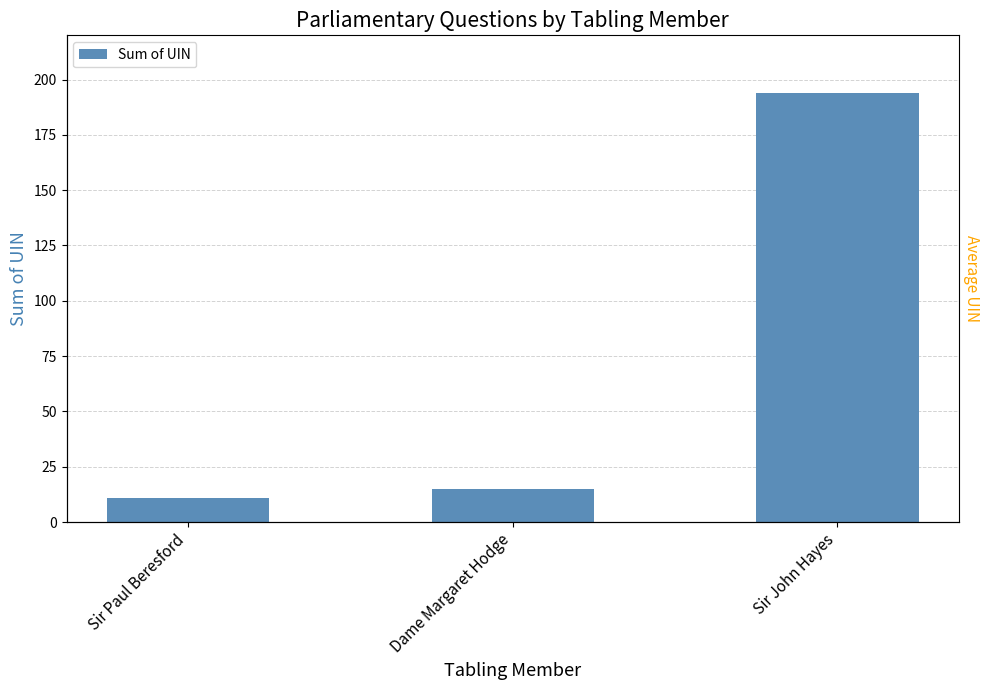

What is the smallest value displayed?

11